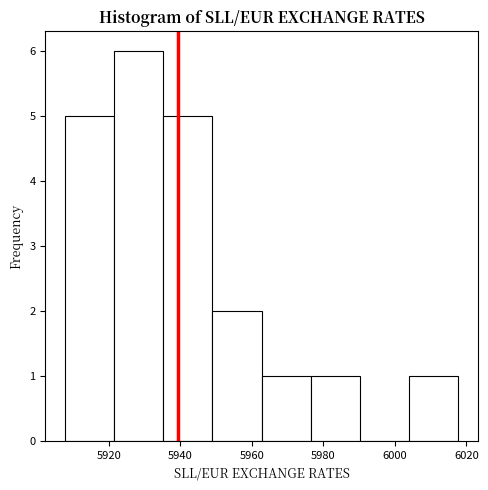

How tall is the bar that spans 5936 to 5950 on the x-axis? Neither the bar edges nor the heights are printed on the chart, so give them approximately, as read against the axes.

5